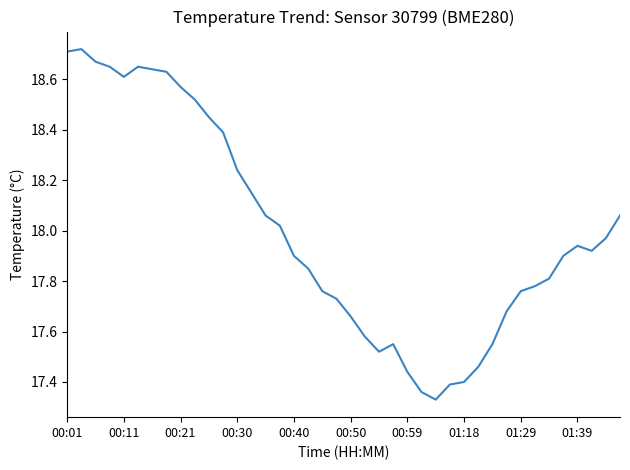

How many lines are shown in the chart?

1